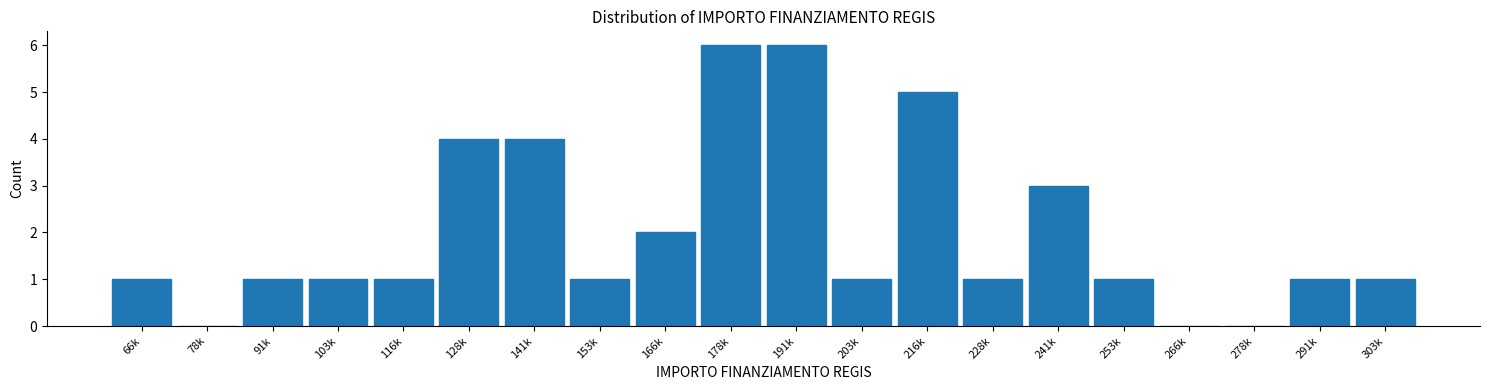

Reading left to right, extract all data points from this chart.

66k=1	78k=0	91k=1	103k=1	116k=1	128k=4	141k=4	153k=1	166k=2	178k=6	191k=6	203k=1	216k=5	228k=1	241k=3	253k=1	266k=0	278k=0	291k=1	303k=1